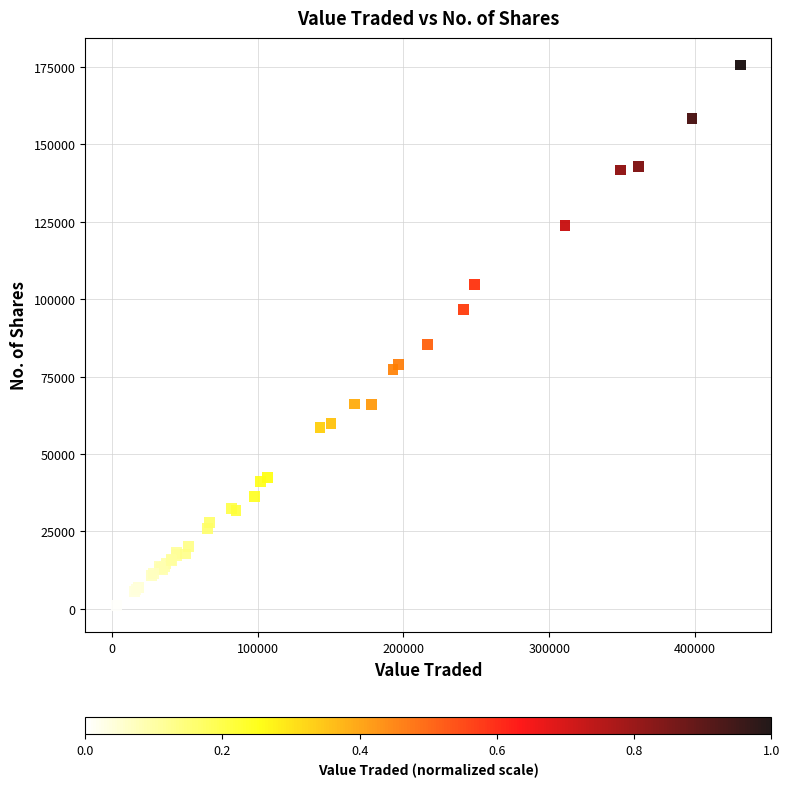

What Y value in the scatter plot is closest to 88391?

85435